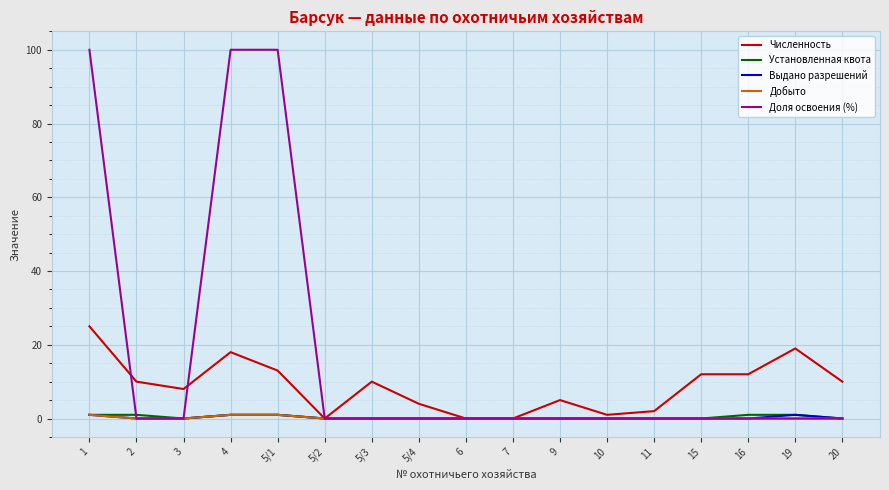

What is the highest value of the Доля освоения (%) series?

100